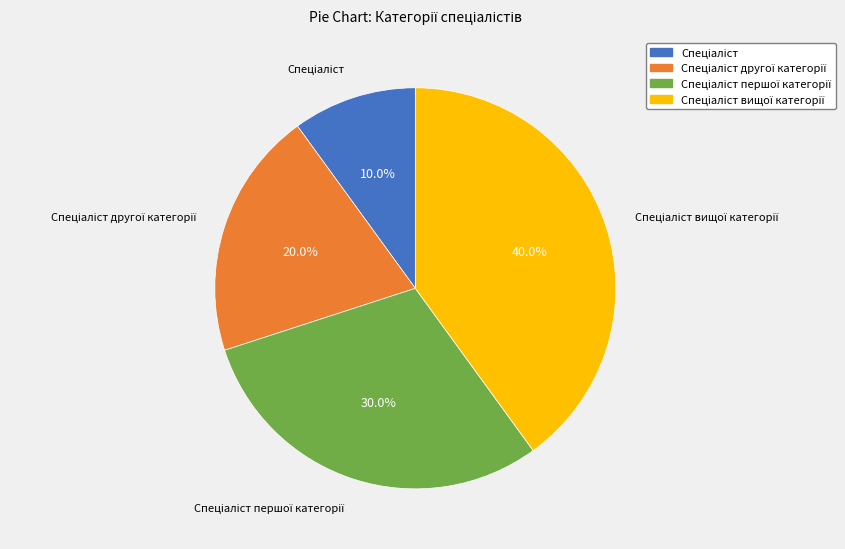

Is there any slice that represents more than half of the pie?

No